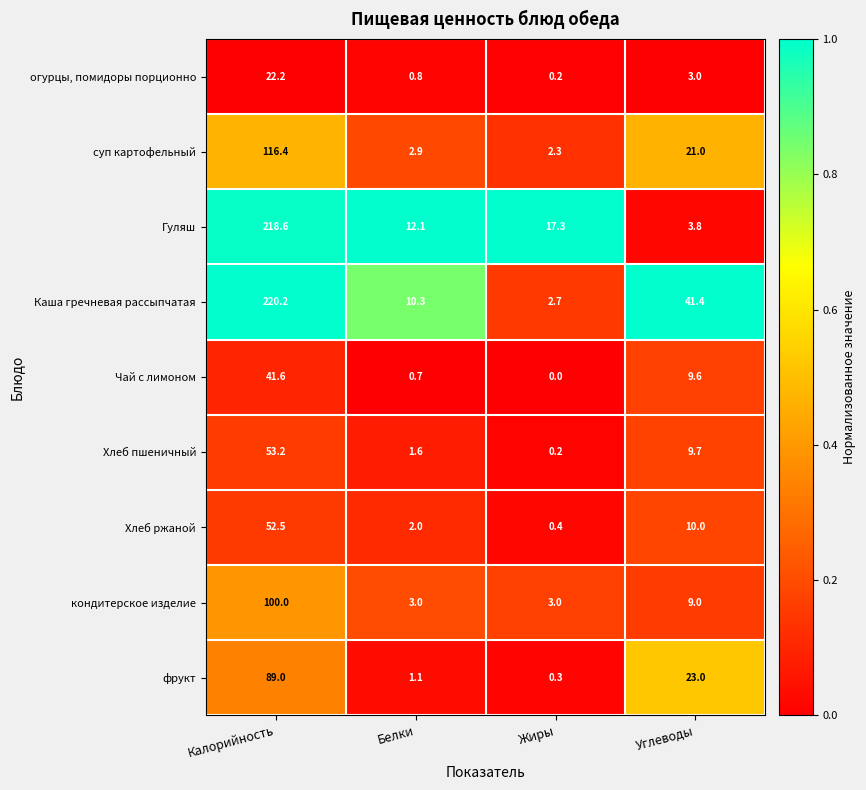

Which series has the largest range (max minus min)?

Каша гречневая рассыпчатая